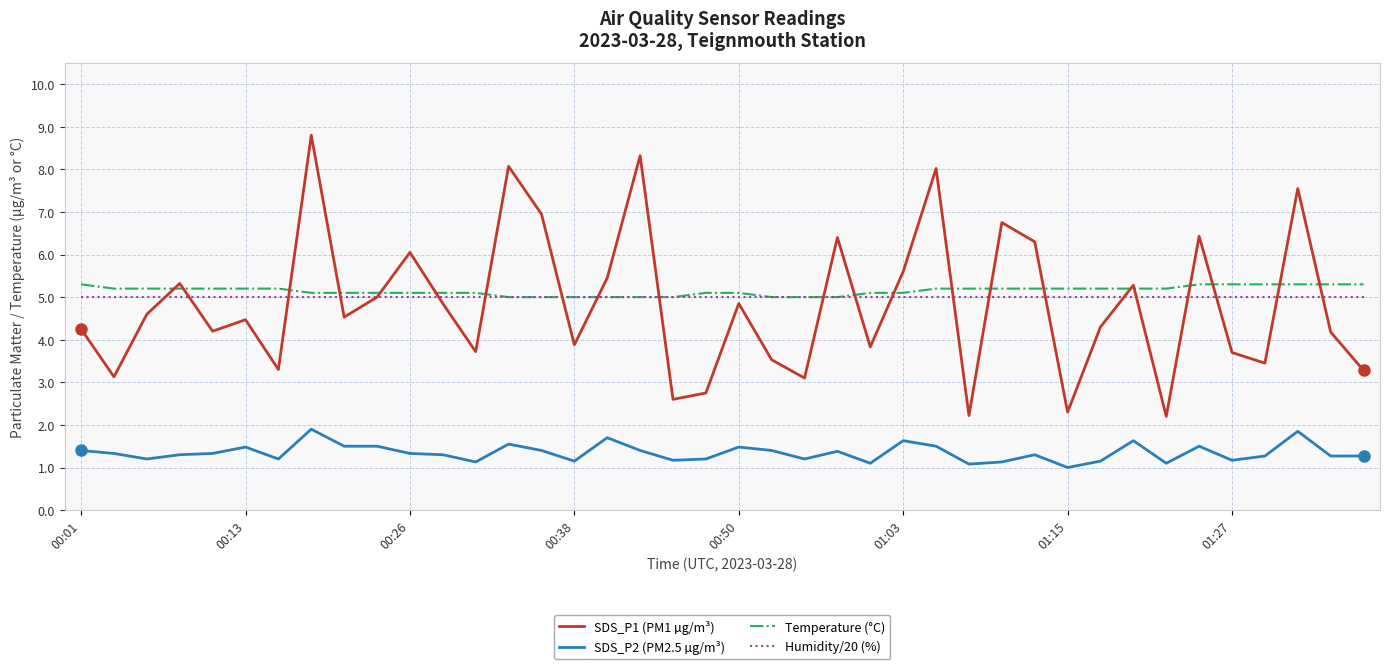

Is this an area chart (filled region under the line)?

No